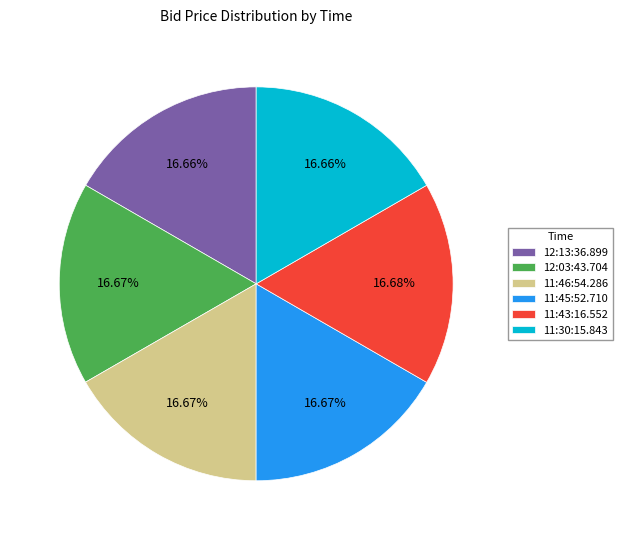

Is there any slice that represents more than half of the pie?

No